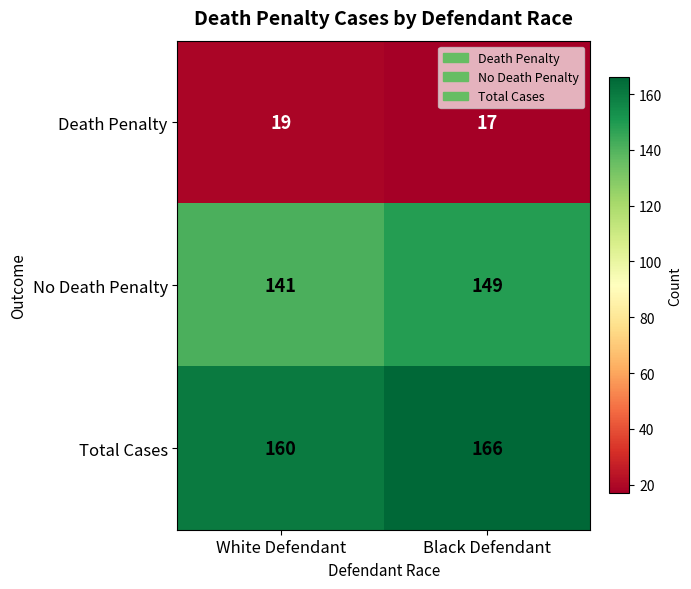

True or false: No Death Penalty has a value of 234 at White Defendant.

False